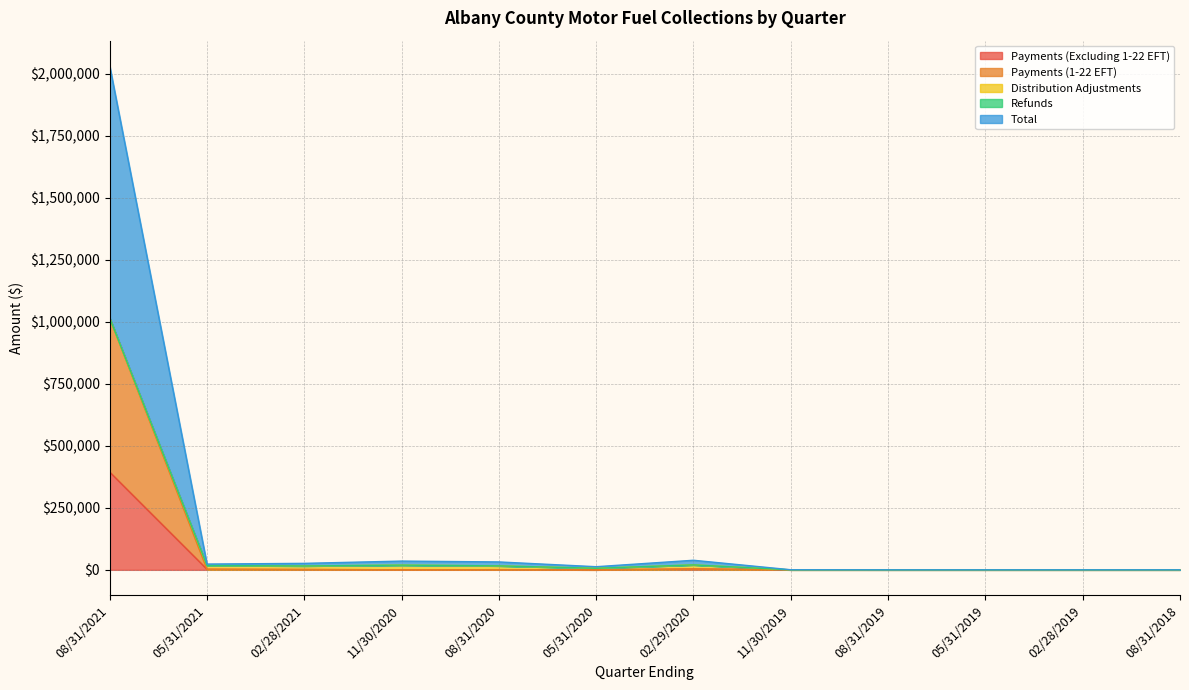

What is the highest value of the Payments (Excluding 1-22 EFT) series?

394108.4